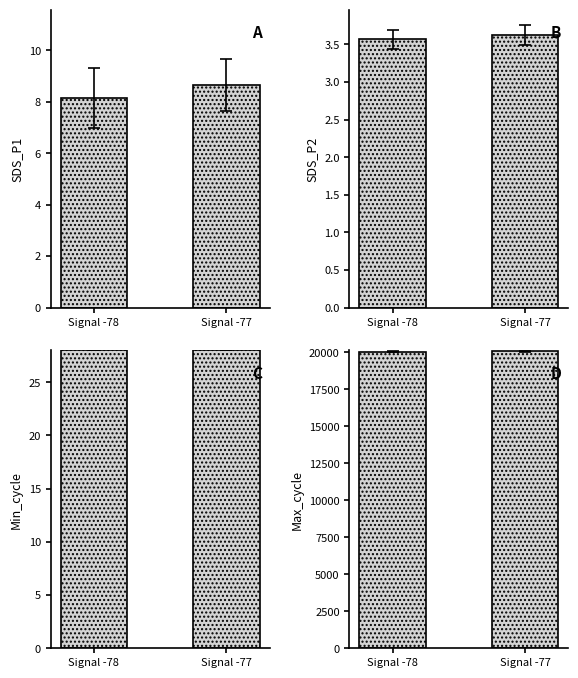

How many bars are there in total?

8